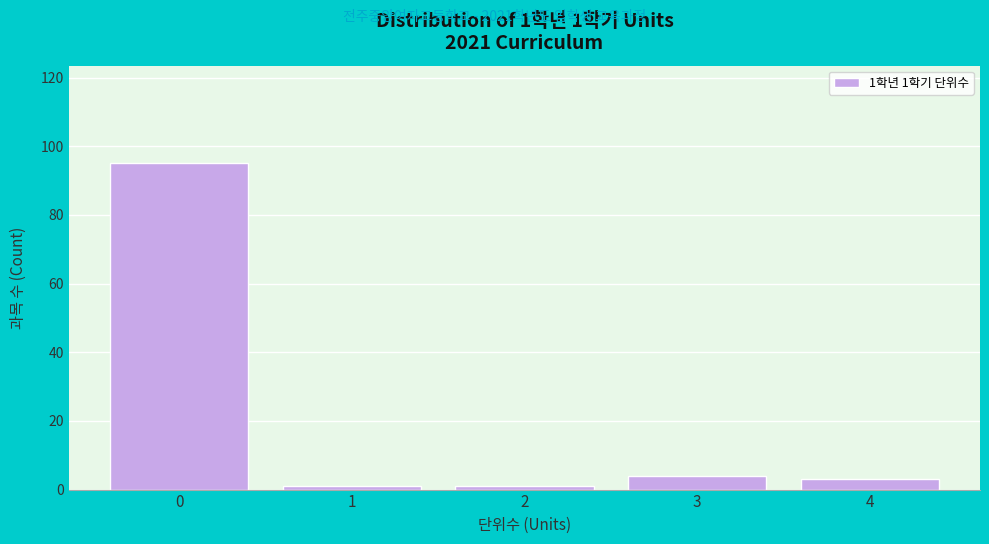

Reading left to right, what are all the values shown in this chart?

95	1	1	4	3